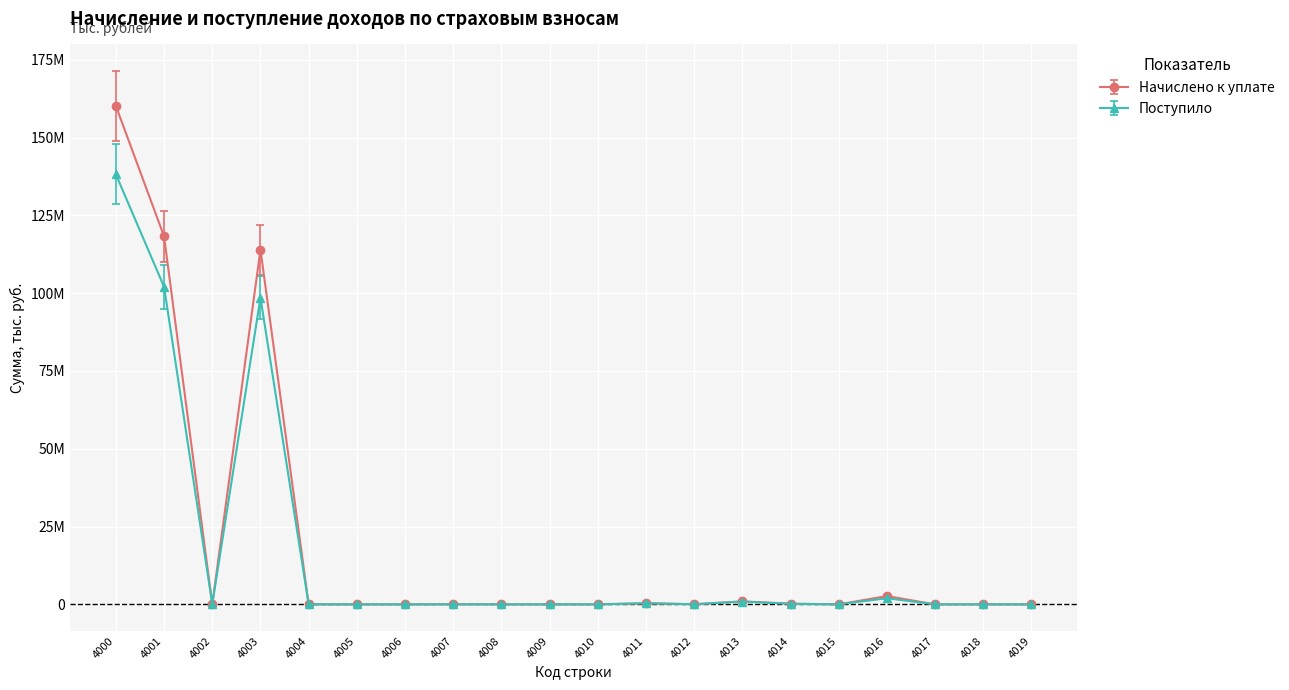

Does the chart have visible grid lines?

Yes